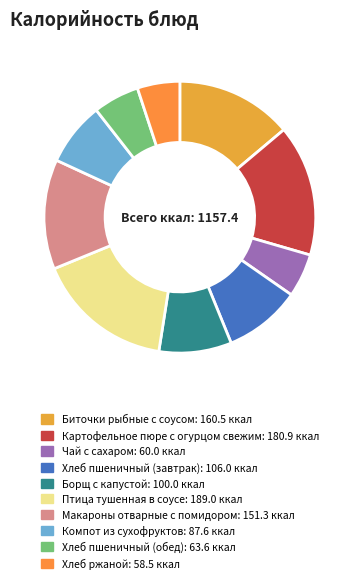

Which category has the smallest portion of the pie?

Хлеб ржаной